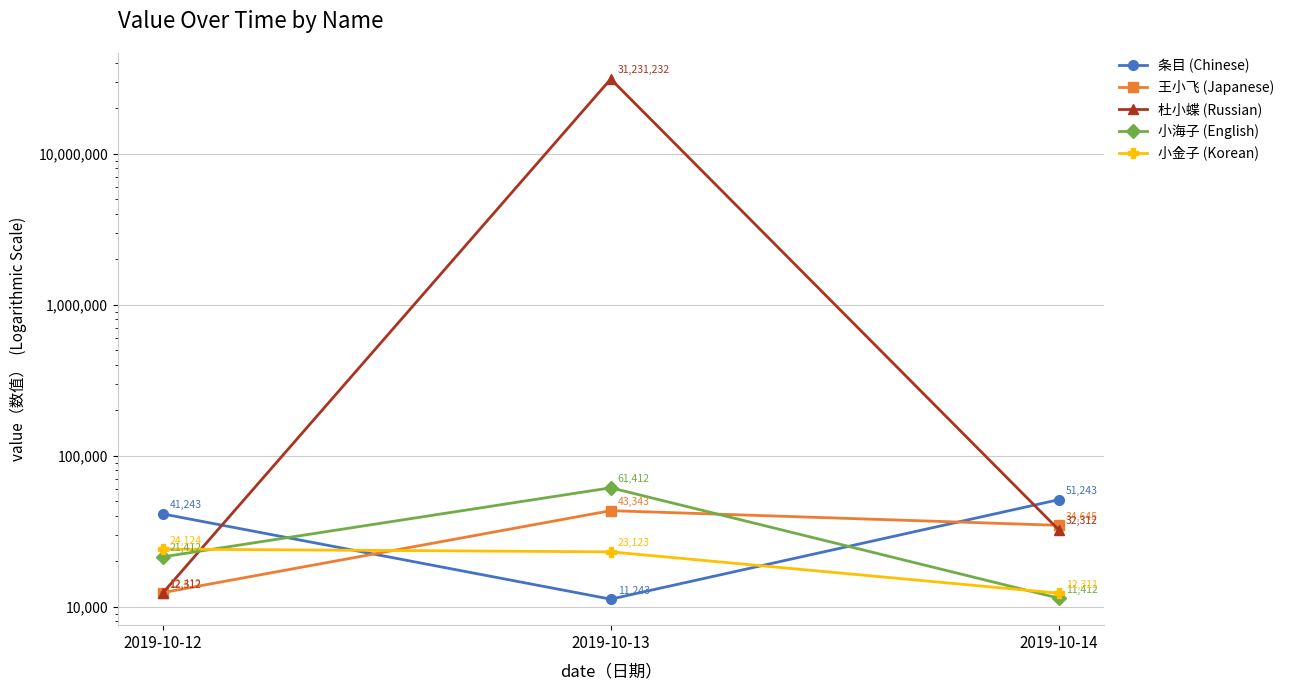

Which series has the largest total across all categories?

杜小蝶 (Russian)